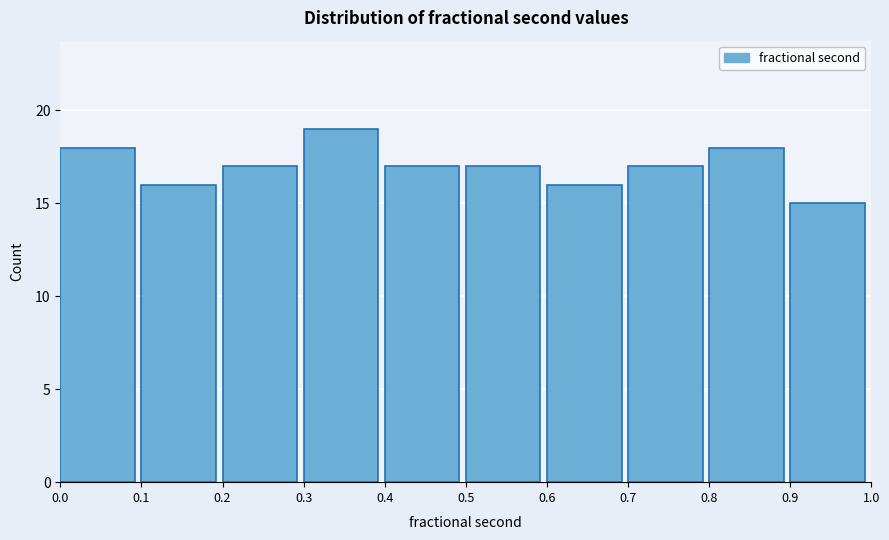

What is the height of the bar covering 0.6 to 0.7 on the x-axis? The values are not printed on the chart, so give them approximately, as read against the axis.

16